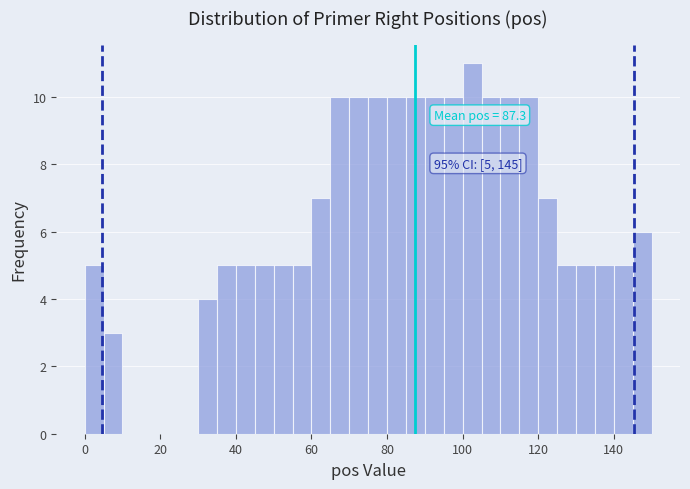

Around what value on the x-axis is the tallest bar? Give the approximate position of its centre, as read against the axis.

102